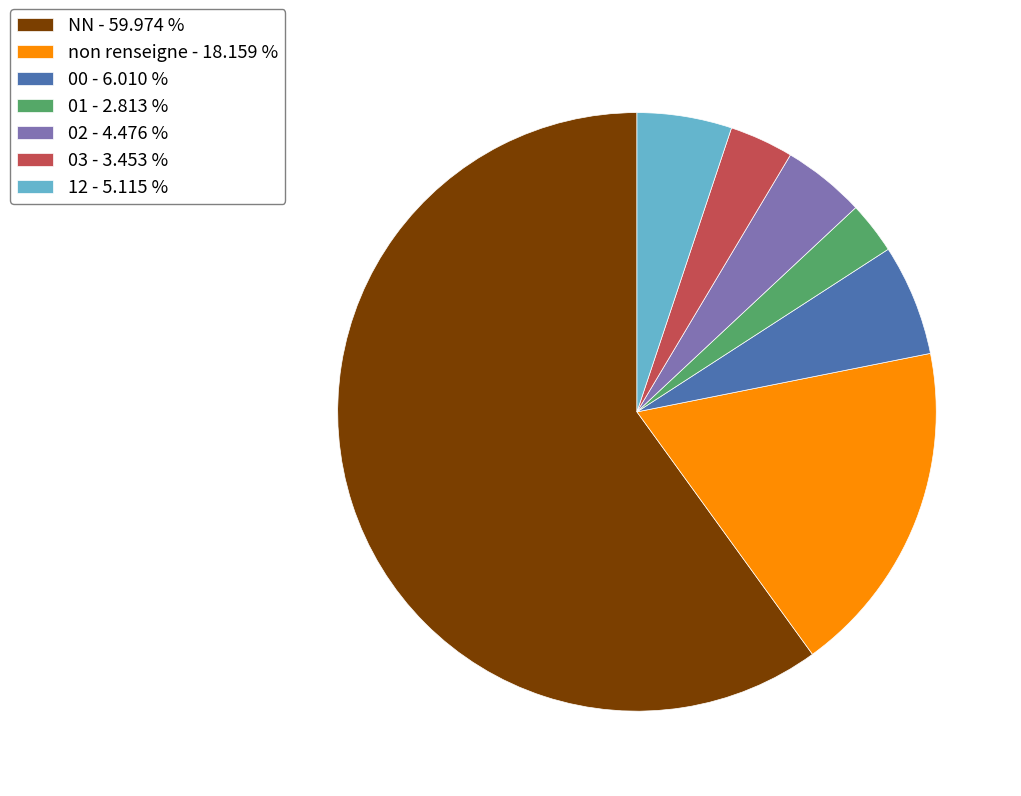

Rank the categories by value from highest to lowest.

NN - 59.974 %, non renseigne - 18.159 %, 00 - 6.010 %, 12 - 5.115 %, 02 - 4.476 %, 03 - 3.453 %, 01 - 2.813 %